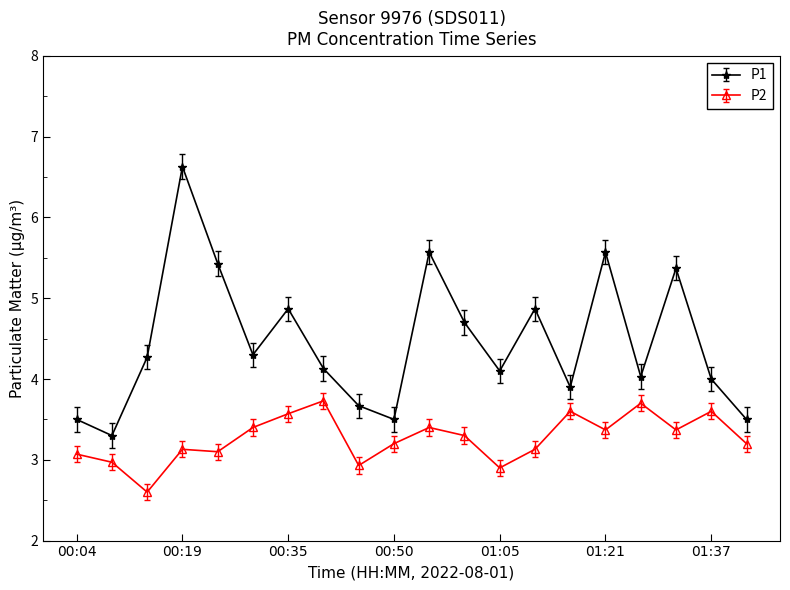

What is the greatest value displayed?

6.6